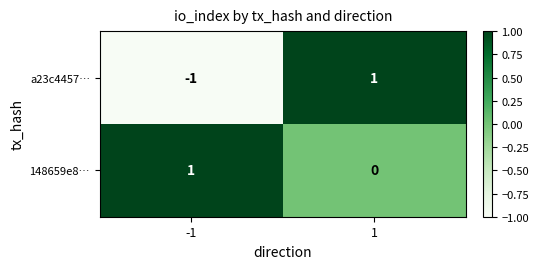

Between -1 and 1, which series saw the biggest shift?

a23c4457…